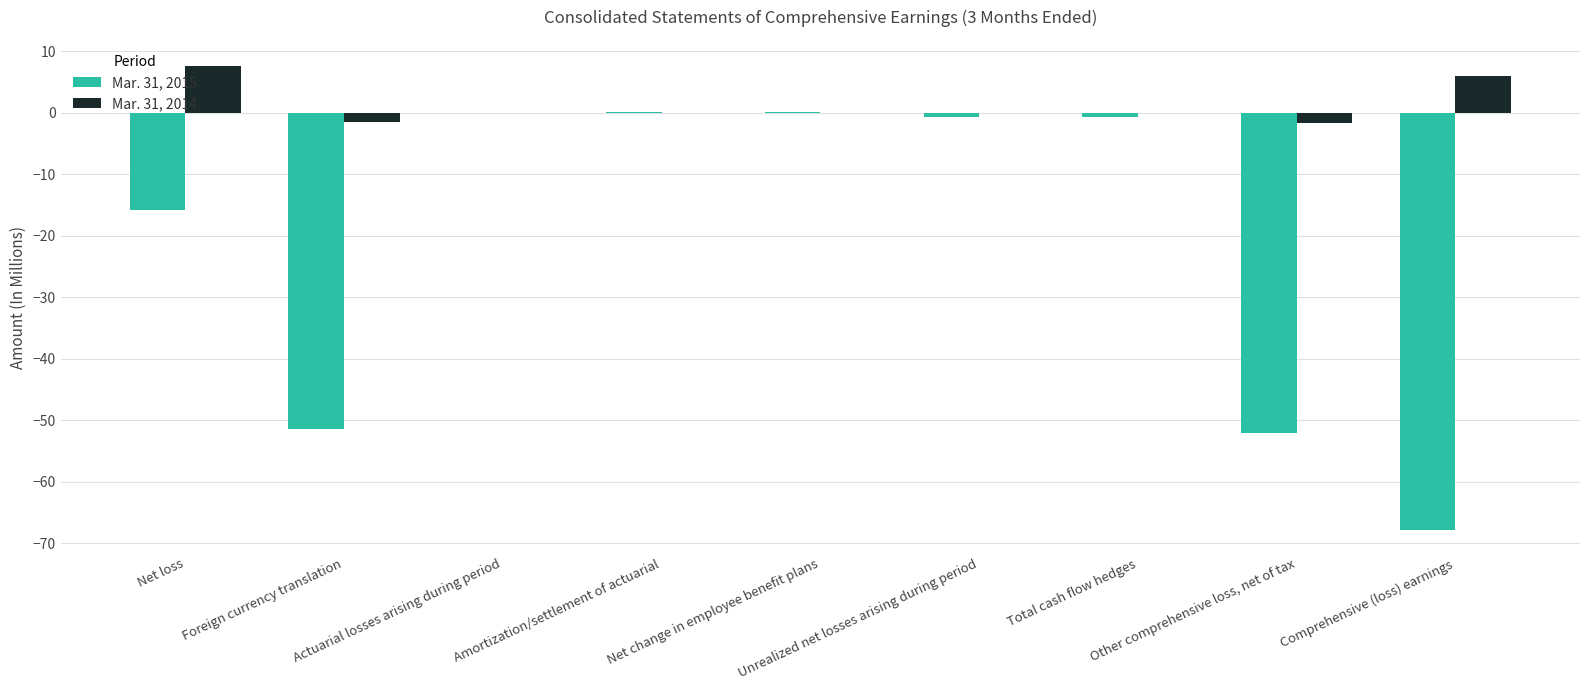

Which series has the largest total across all categories?

Mar. 31, 2014